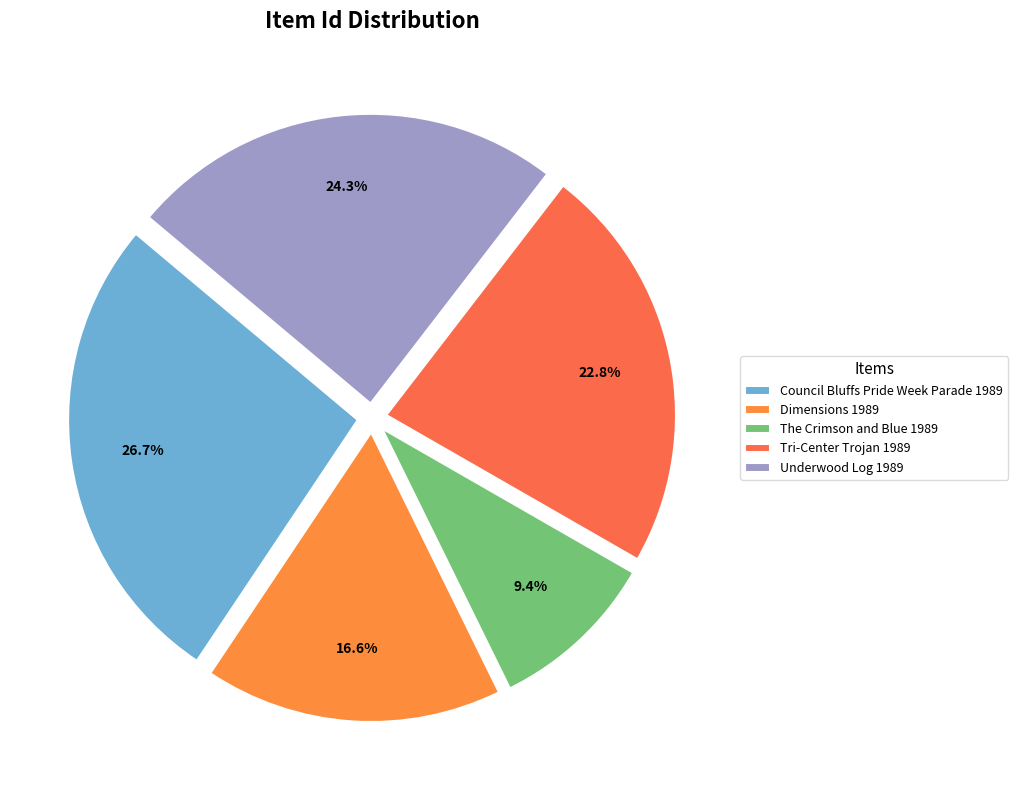

What percentage do The Crimson and Blue 1989 and Council Bluffs Pride Week Parade 1989 together represent?

36.2%